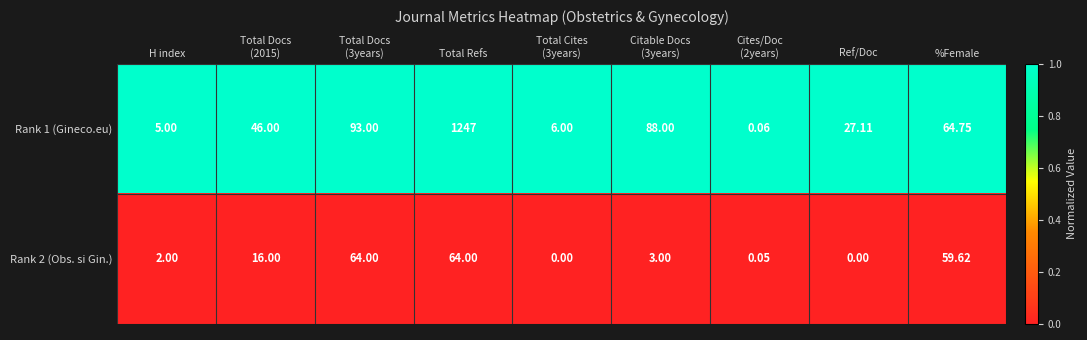

At which category does the chart reach its peak across all series?

Total Refs